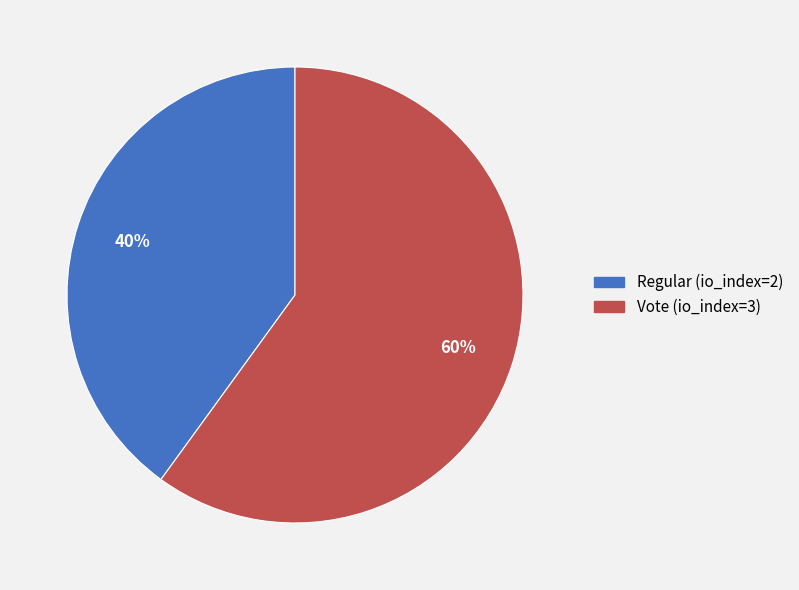

Rank the categories by value from highest to lowest.

Vote (io_index=3), Regular (io_index=2)